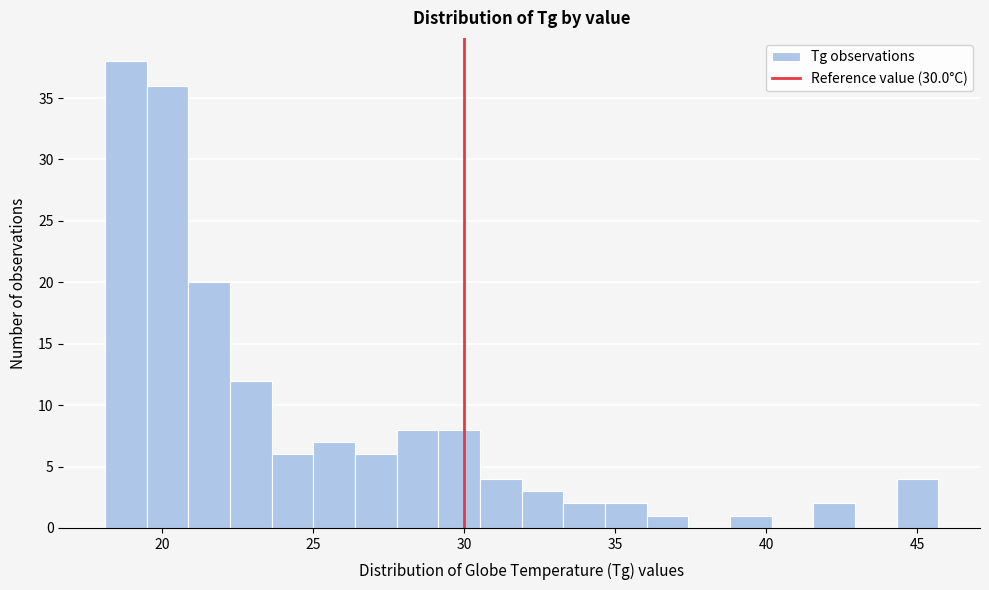

Read against the x-axis, roughly where is the centre of the tallest bar?

19.0